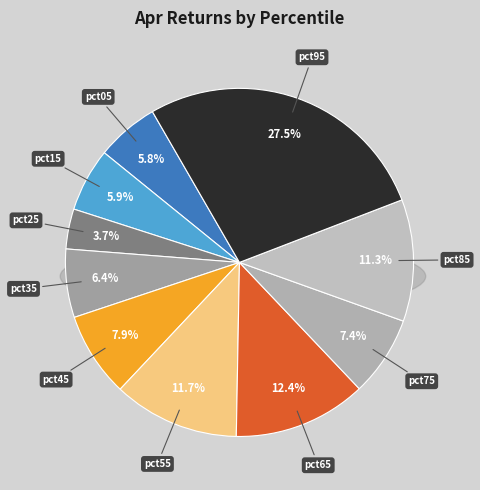

Combined, do pct85 and pct05 account for over 50%?

No